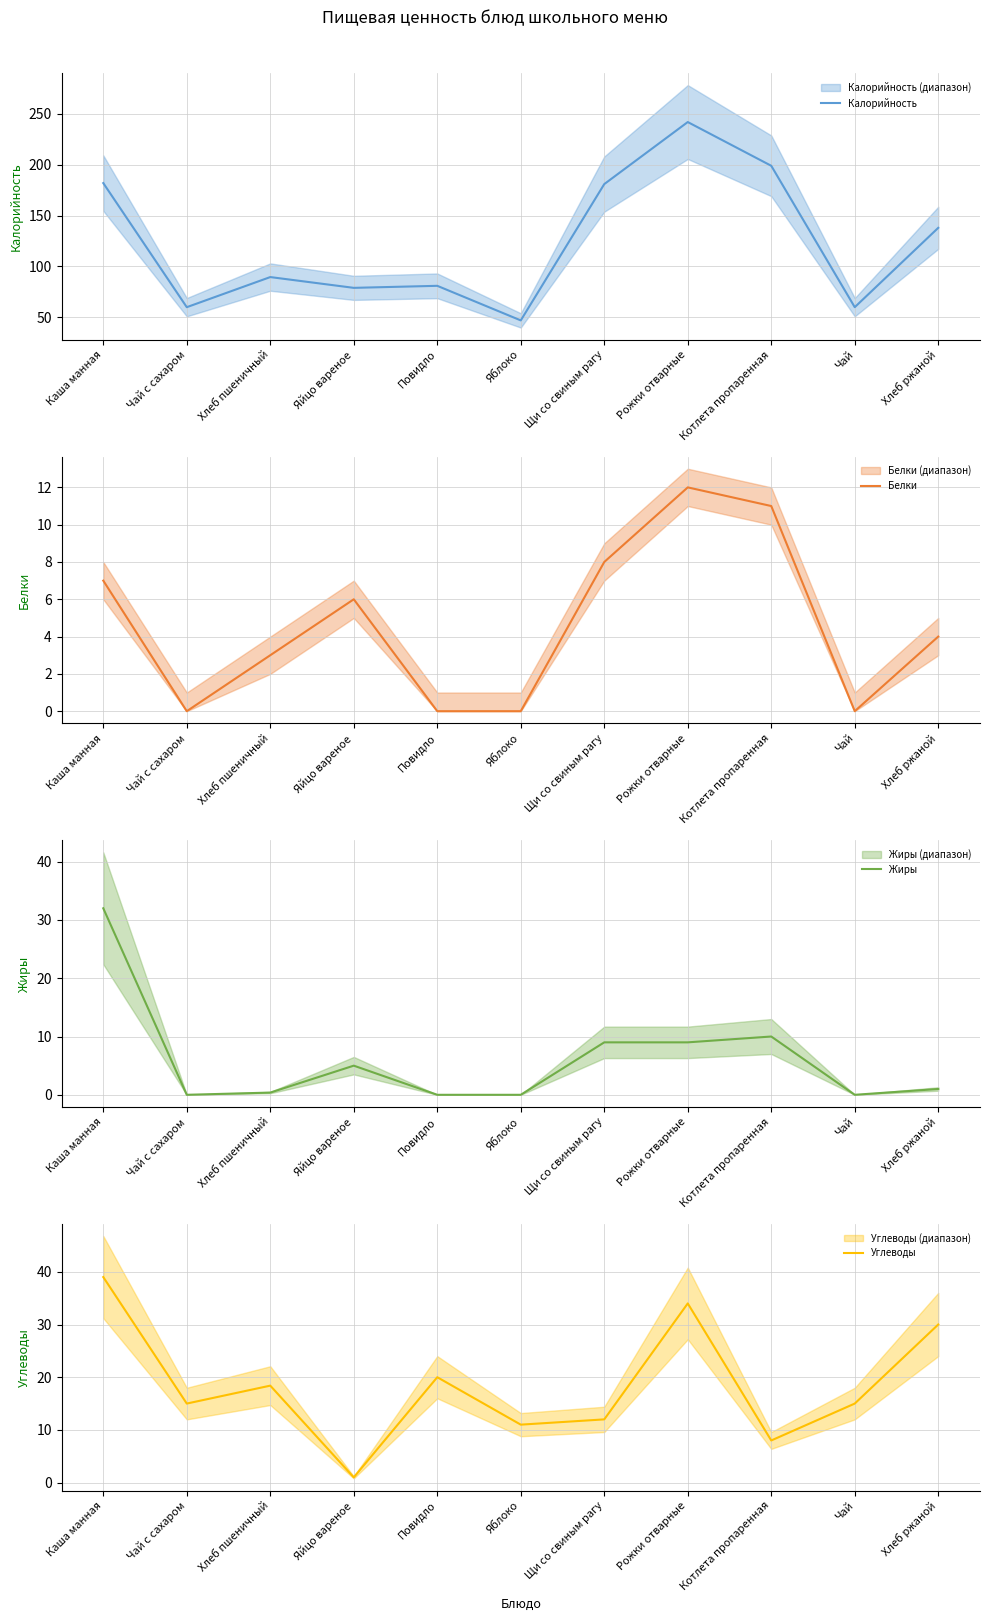

True or false: Углеводы and Калорийность intersect in this chart.

False